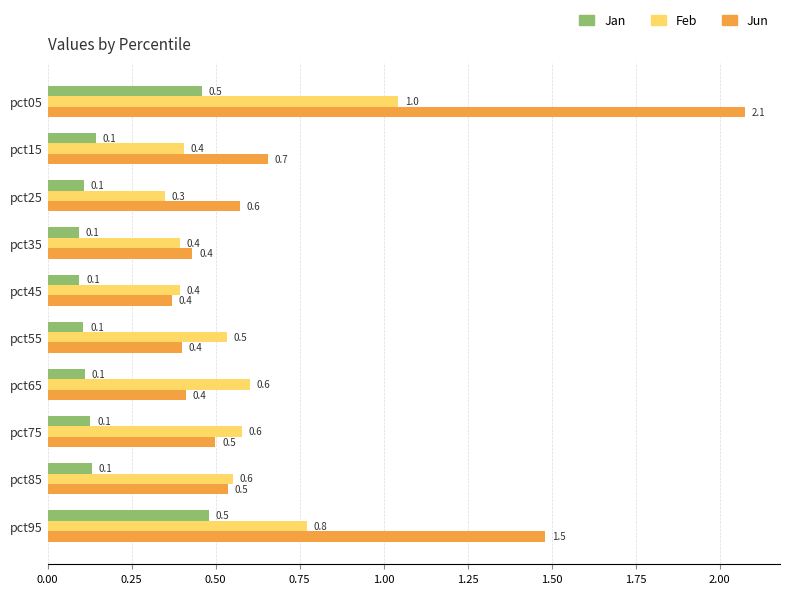

Is it true that Feb equals 0.9 at pct75?

False